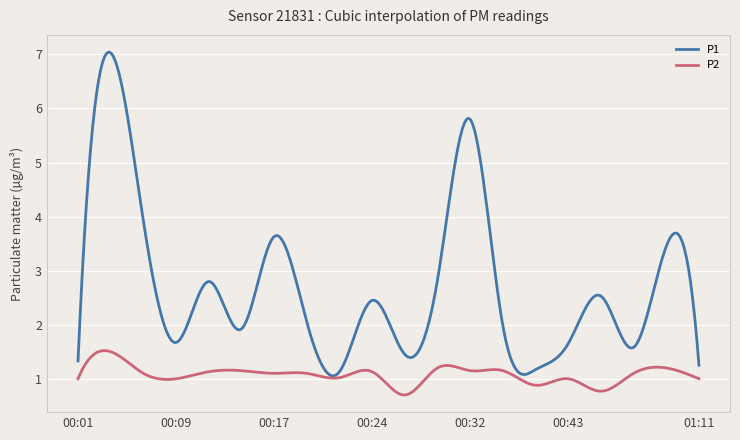

What is the difference between the maximum and minimum values in the P2 series?

0.8